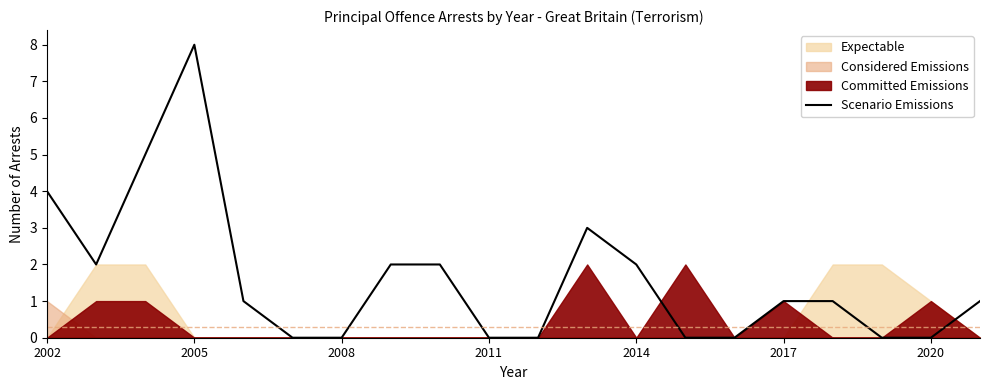

True or false: Scenario Emissions has a value of 0 at 2008.

True